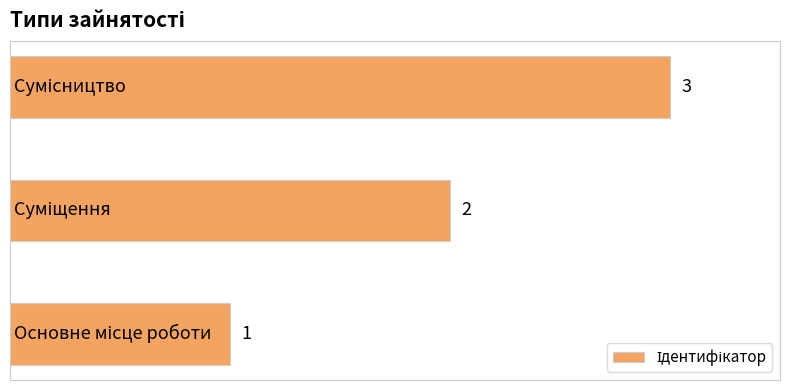

What is the smallest value displayed?

1